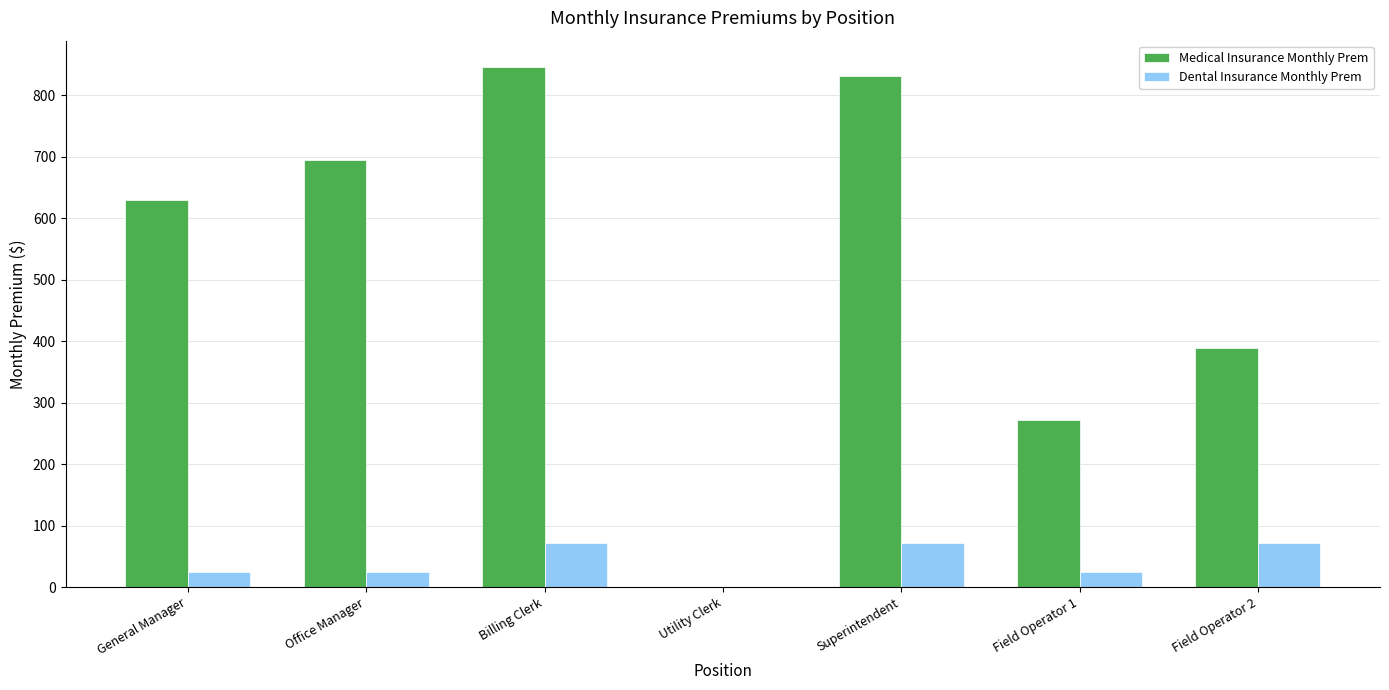

What is the sum of the Medical Insurance Monthly Prem values at Utility Clerk and General Manager?

629.0